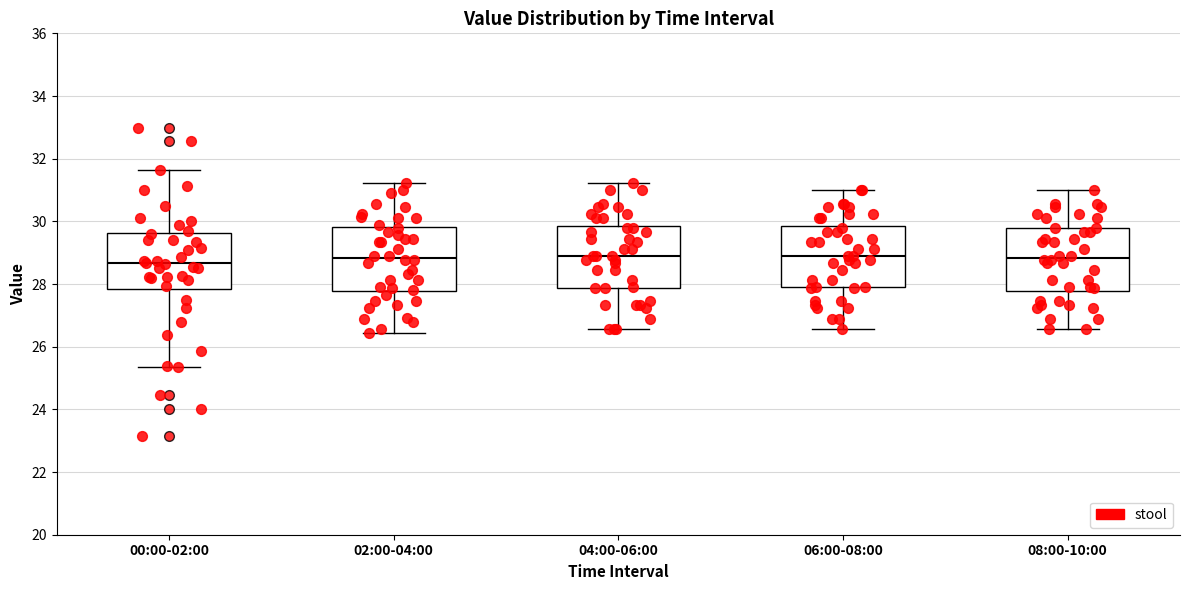

Reading left to right, read every box against the y-axis: the position of its median line, the range the box covers, and the ends of its whiskers. The values are not printed on the chart, so give them approximately, as read against the axis.

00:00-02:00: median 28.6, box 27.8 to 29.6, whiskers 25.4 to 31.6
02:00-04:00: median 28.8, box 27.8 to 29.8, whiskers 26.4 to 31.2
04:00-06:00: median 29.0, box 27.8 to 29.8, whiskers 26.6 to 31.2
06:00-08:00: median 29.0, box 27.8 to 29.8, whiskers 26.6 to 31.0
08:00-10:00: median 28.8, box 27.8 to 29.8, whiskers 26.6 to 31.0